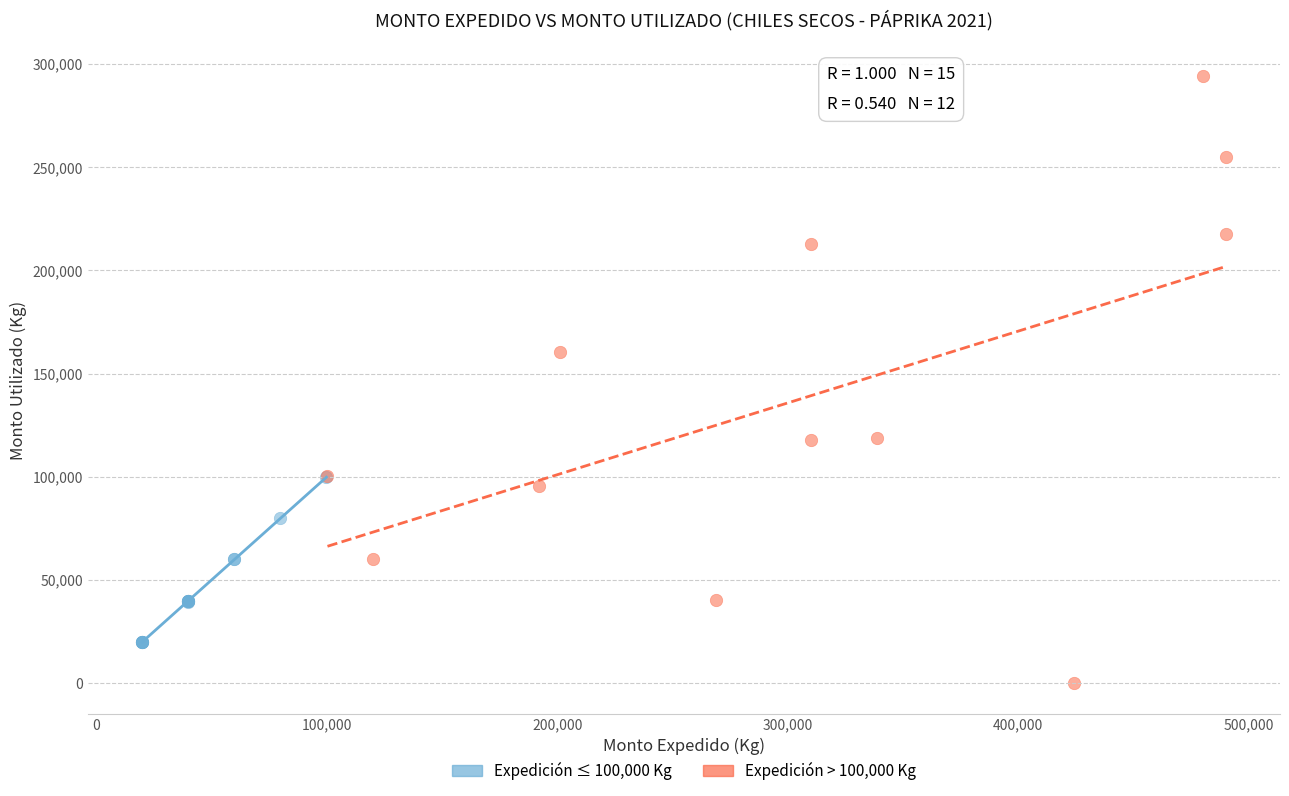

What are all the series names shown in the legend?

Expedición ≤ 100,000 Kg, Expedición > 100,000 Kg